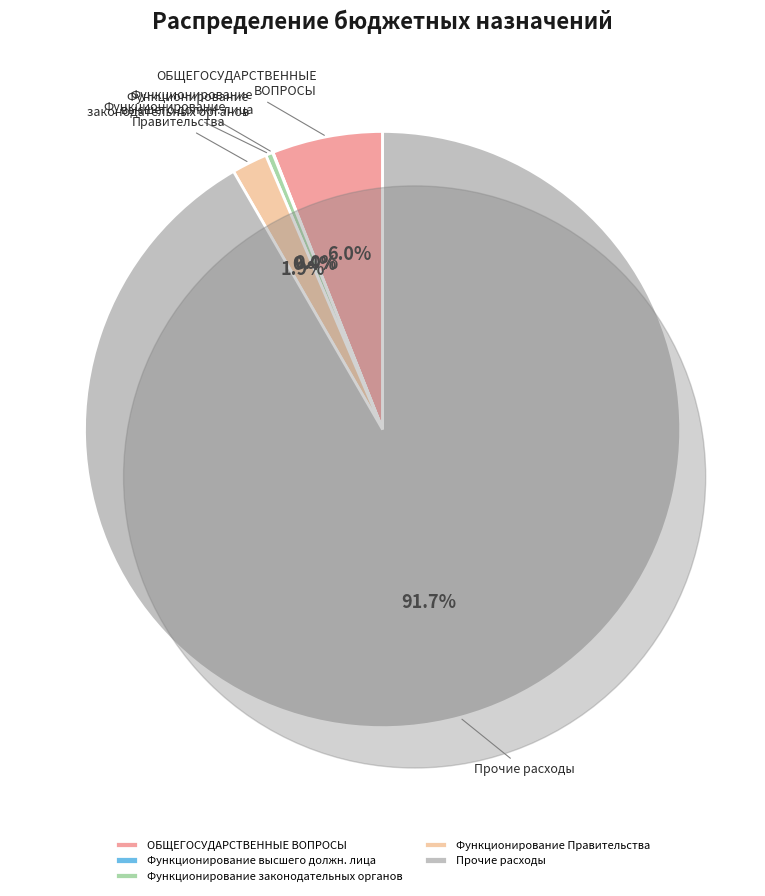

Which slice represents more than half of the pie?

Прочие расходы